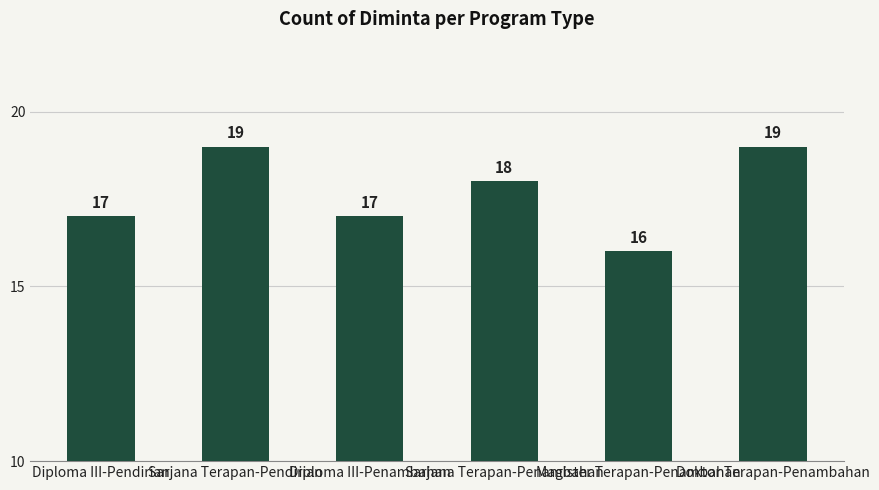

Is it true that the value at Doktor Terapan-Penambahan is 26?

False